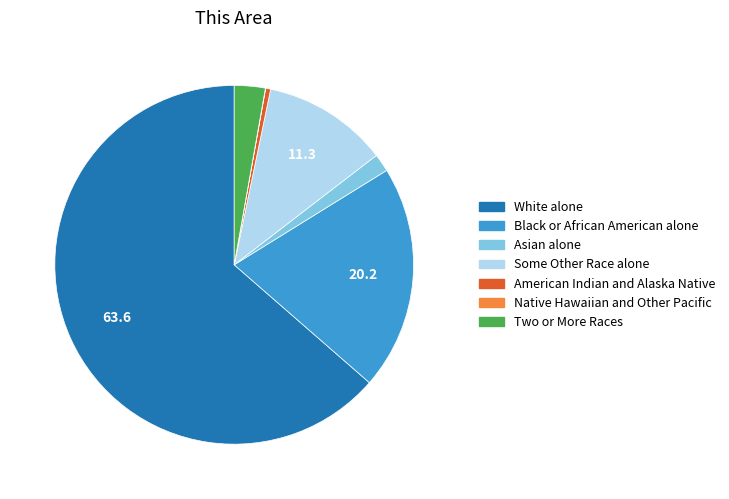

Which slice is the largest?

White alone